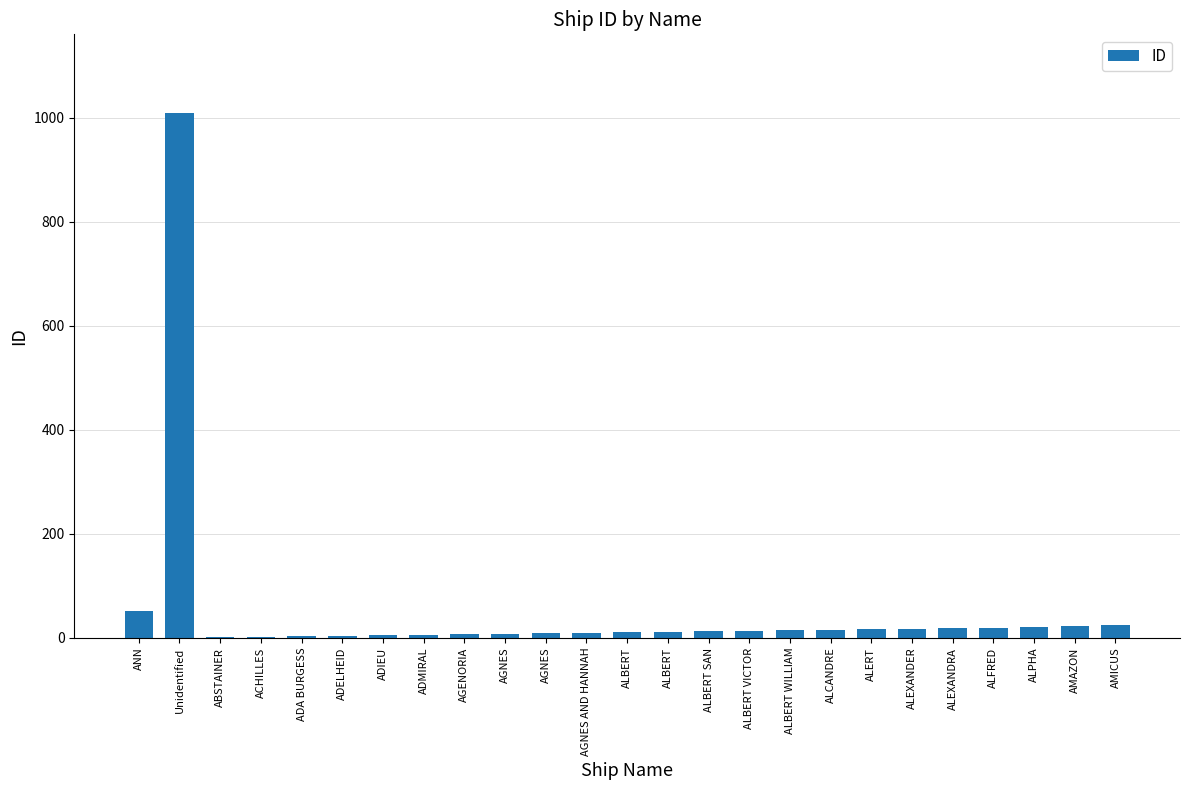

How many categories are shown in the chart?

25